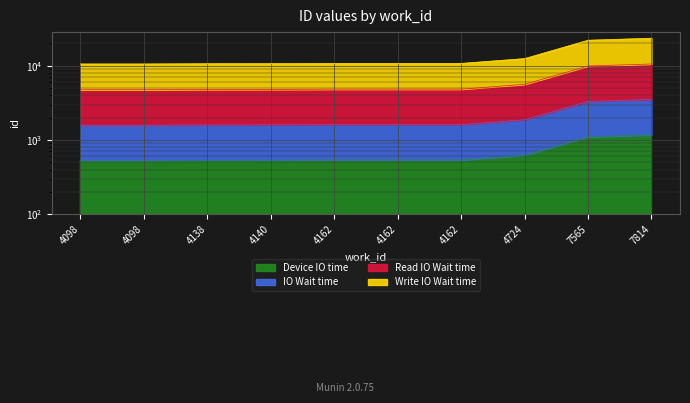

At which label is the value closest to 849?

4724